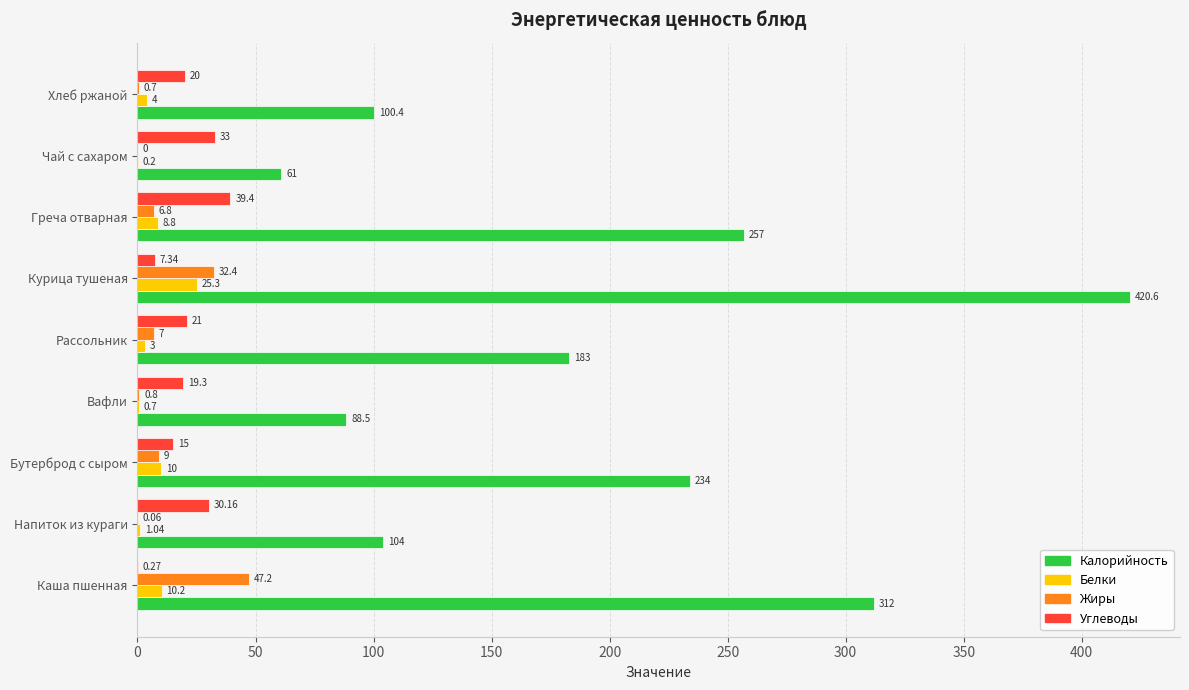

Which series changed the most between Рассольник and Чай с сахаром?

Калорийность